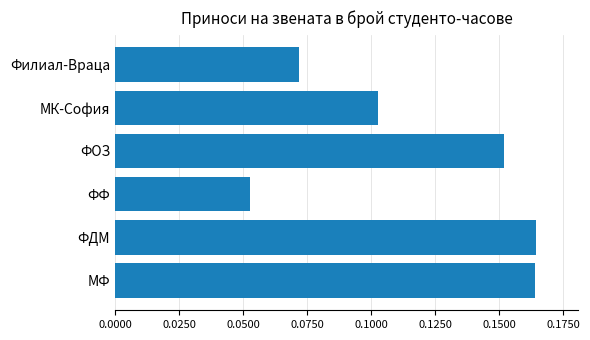

Are the bars horizontal?

Yes